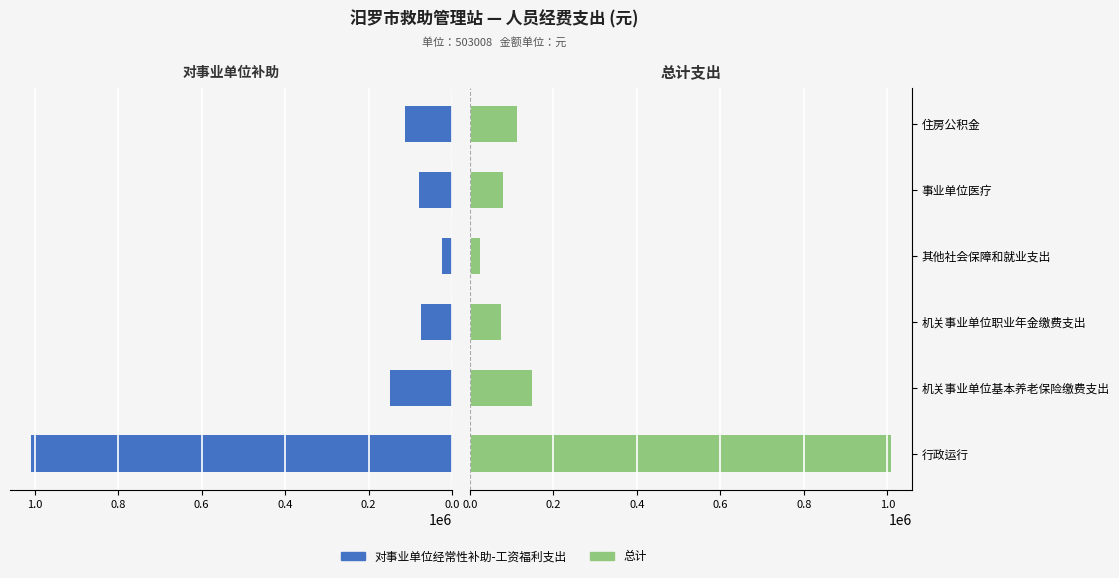

What is the average value of the 对事业单位经常性补助-工资福利支出 series?

241300.1